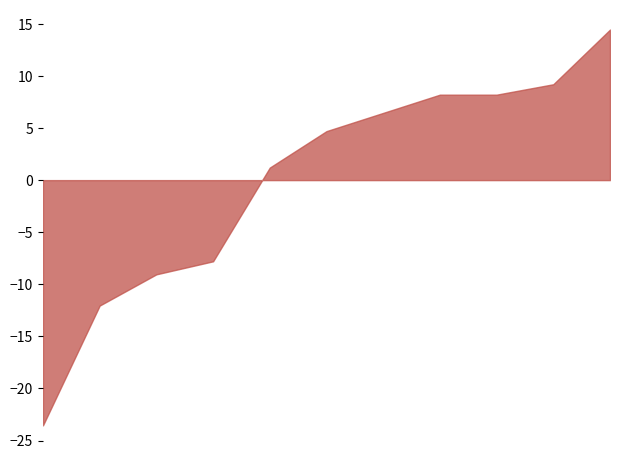

What is the smallest value displayed?

-23.5